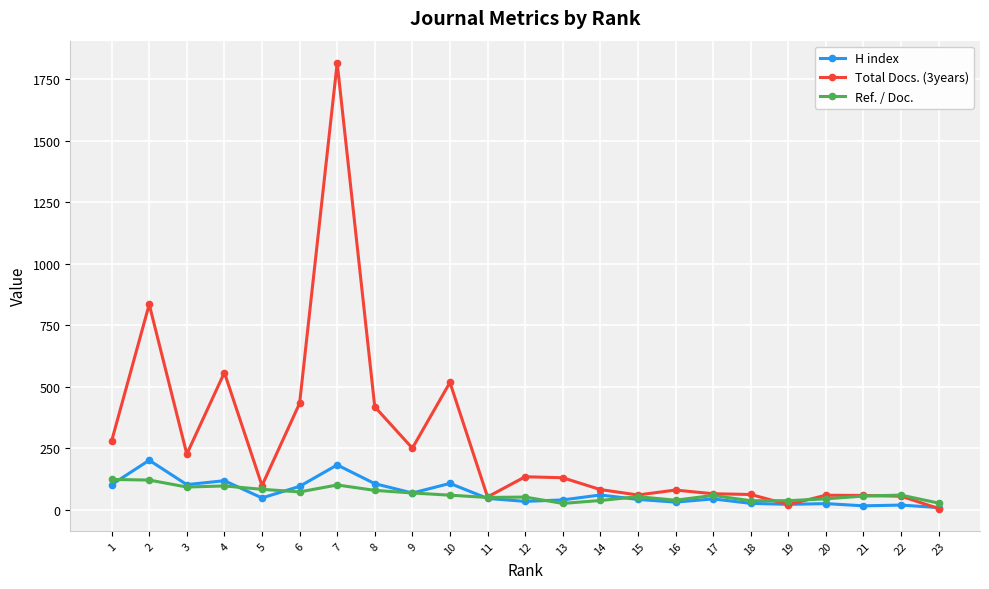

At which category is the sum across all series the highest?

7